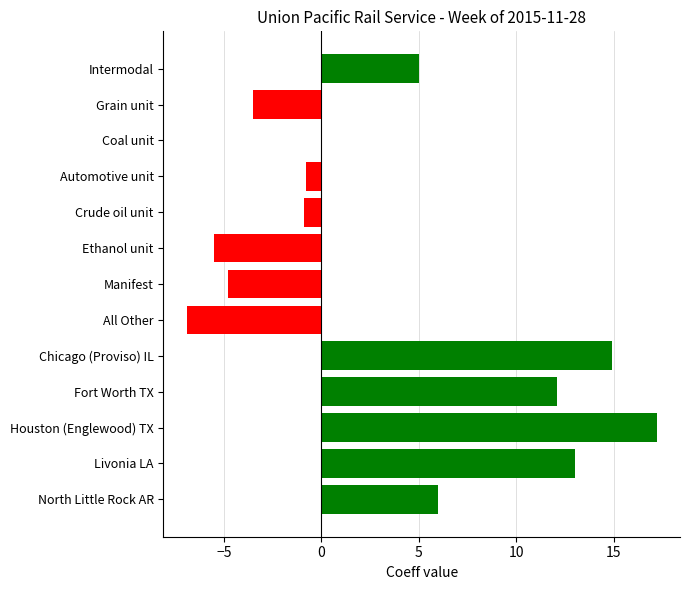

Count the number of categories in the chart.

13